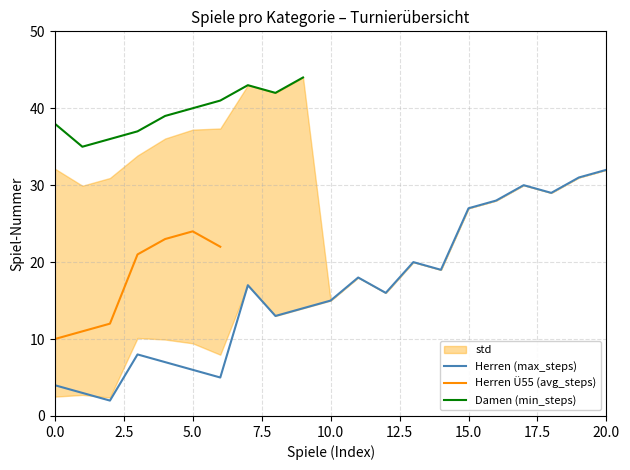

What is the approximate value of Herren (max_steps) at 15?

27.0